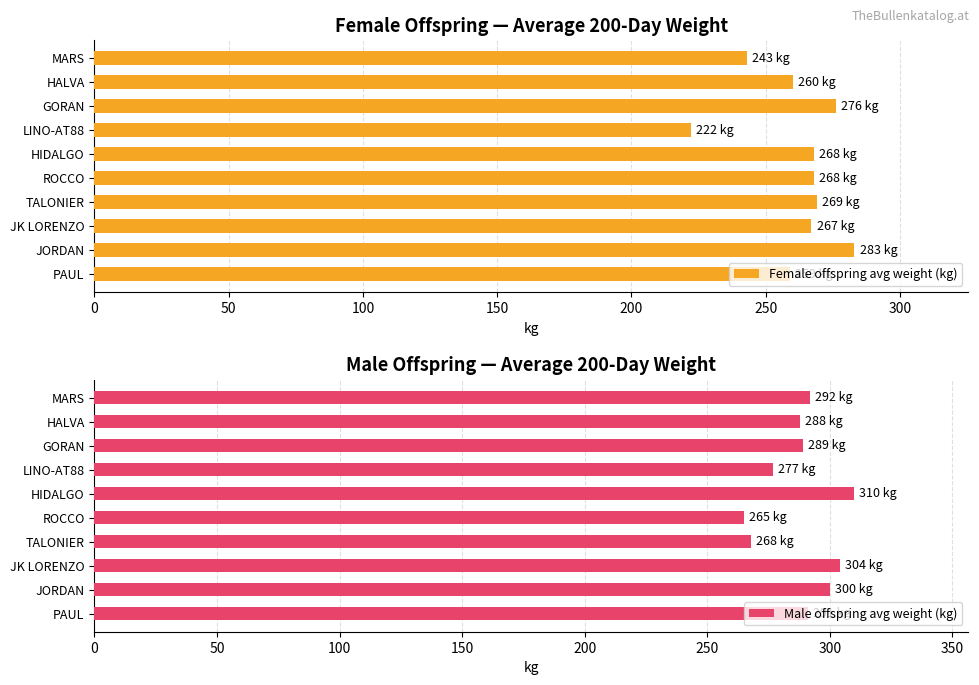

How many values in the Female offspring avg weight (kg) series are below 268?

5